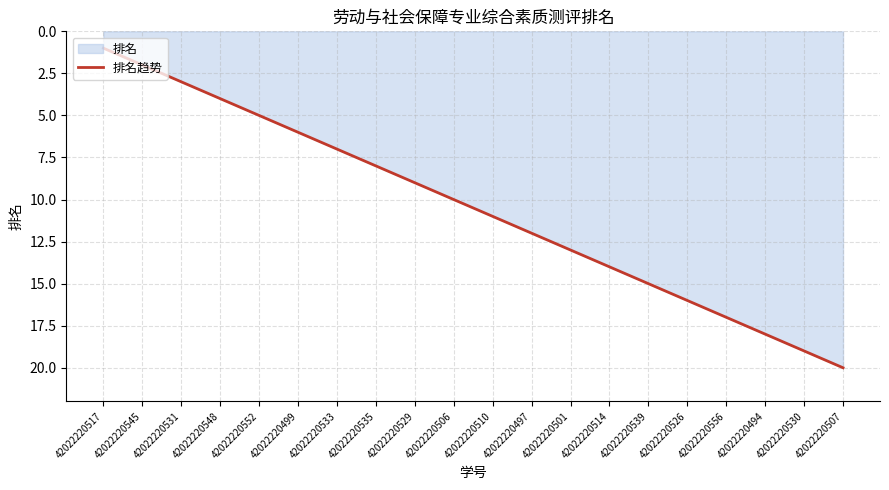

What is the label of the 4th point from the right?

42022220556